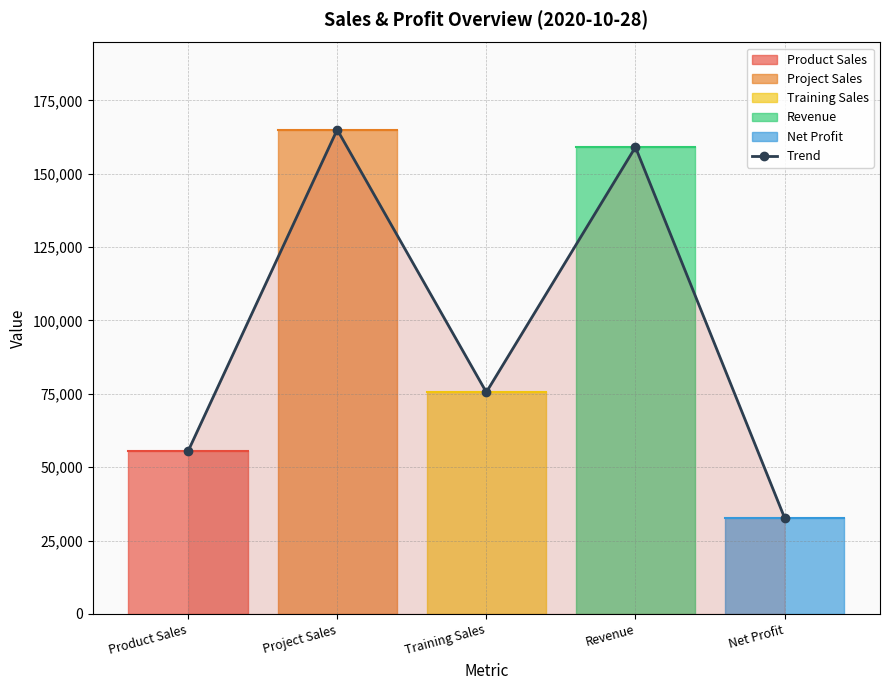

At which label does the data first exceed 75543?

Project Sales